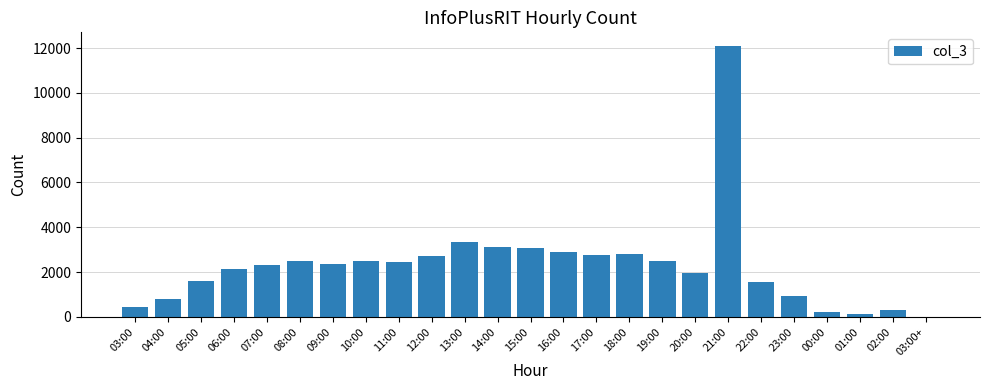

Are the bars grouped side by side (vs. stacked)?

No